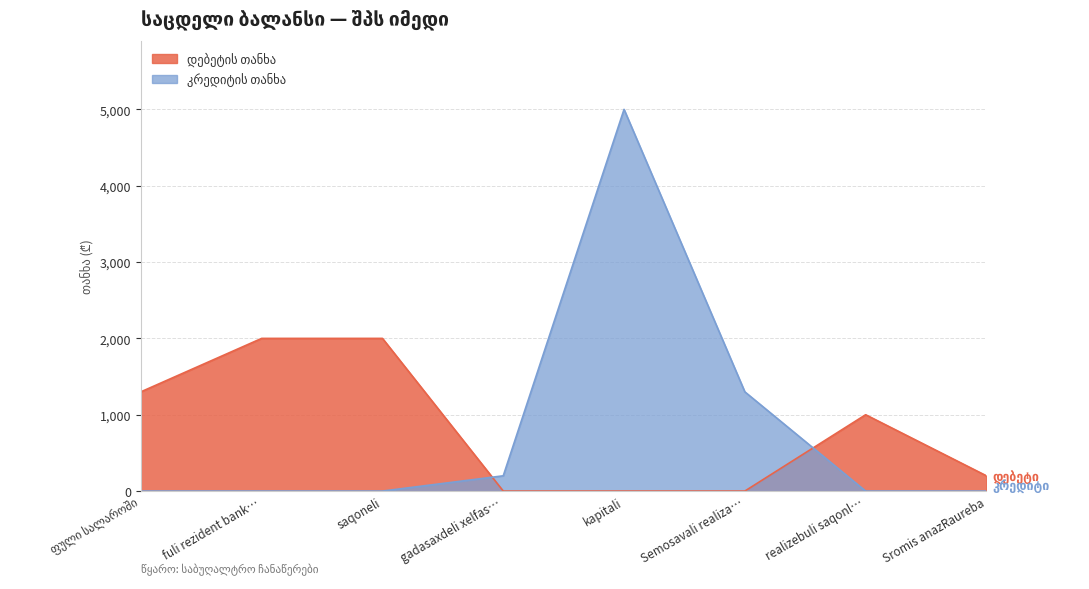

What is the difference between the maximum and minimum values in the დებეტის თანხა series?

2000